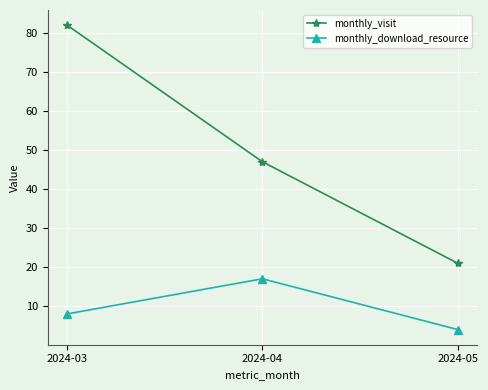

The value of monthly_visit at 2024-03 is 82. True or false?

True